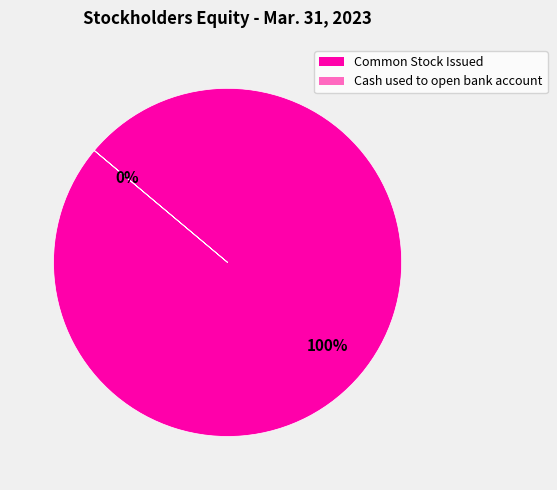

To the nearest percent, what is the difference between the largest and smallest slice percentages?

100%